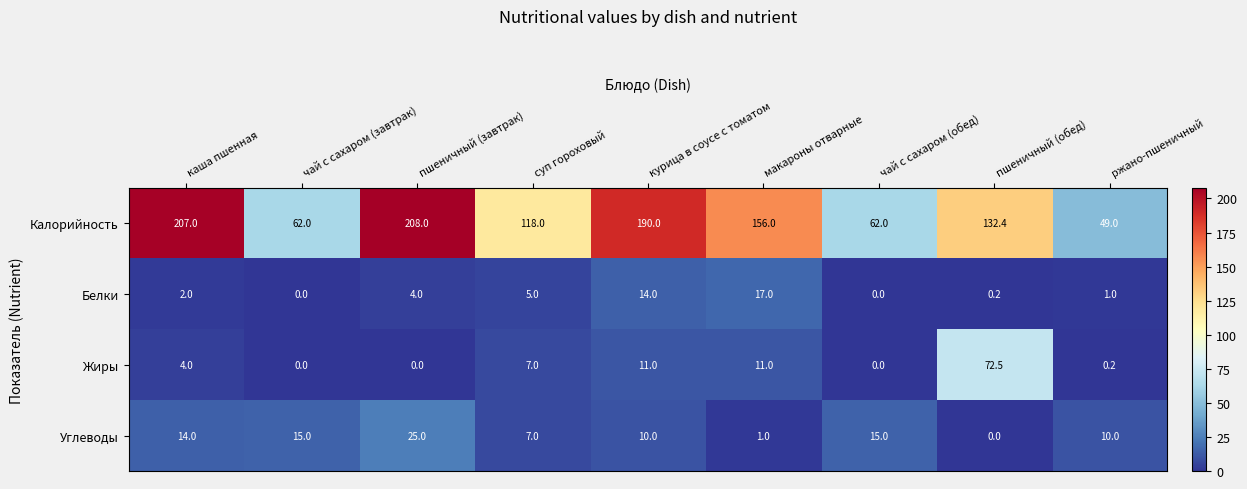

What is the average value of the Углеводы series?

10.8